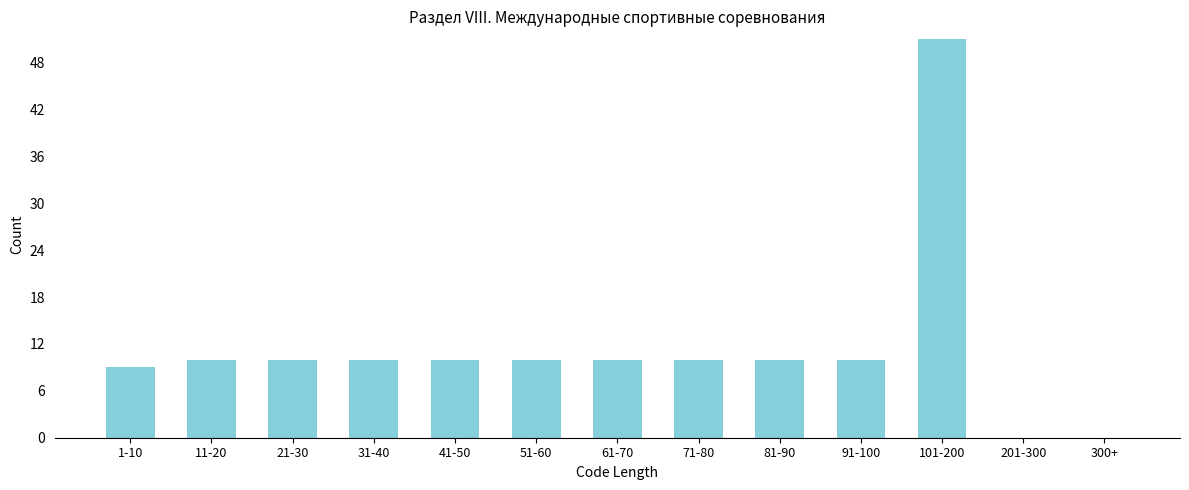

Reading left to right, what are all the values shown in this chart?

1-10=9	11-20=10	21-30=10	31-40=10	41-50=10	51-60=10	61-70=10	71-80=10	81-90=10	91-100=10	101-200=51	201-300=0	300+=0